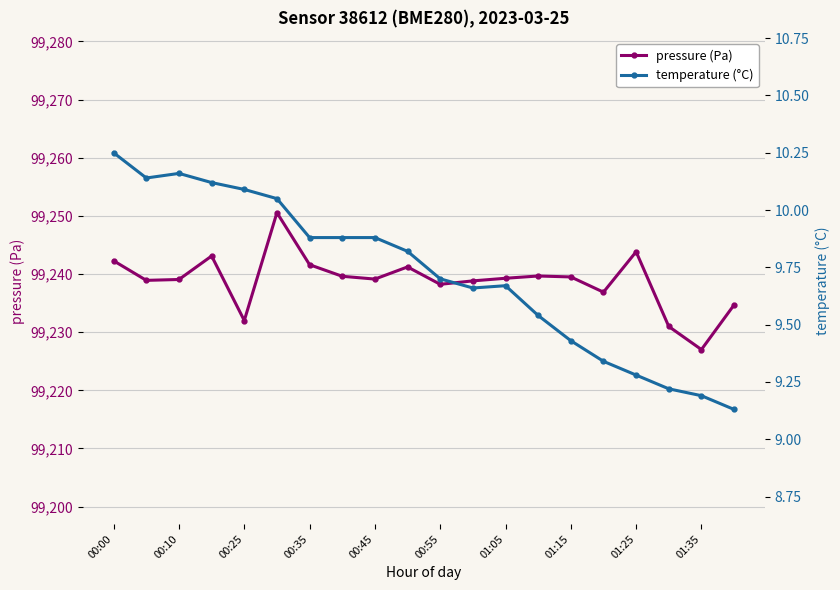

In pressure (Pa), how many points are higher than both neighbors (excluding endpoints)?

5